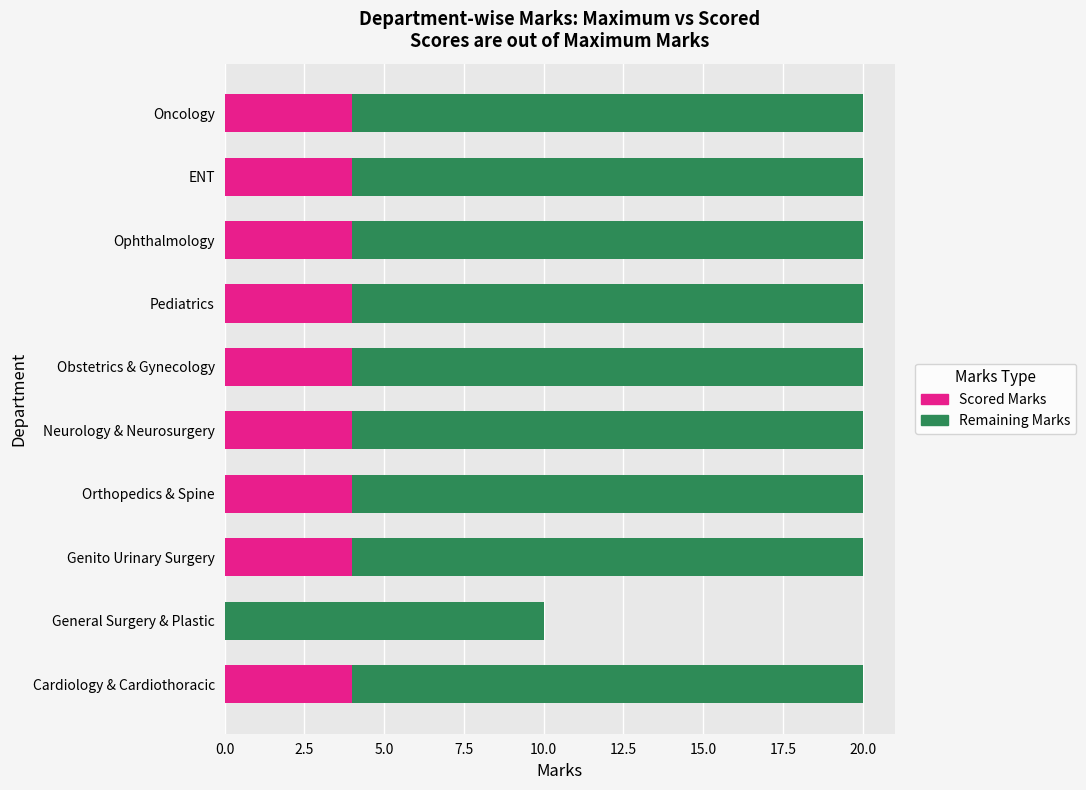

What is the total value across all series at Genito Urinary Surgery?

20